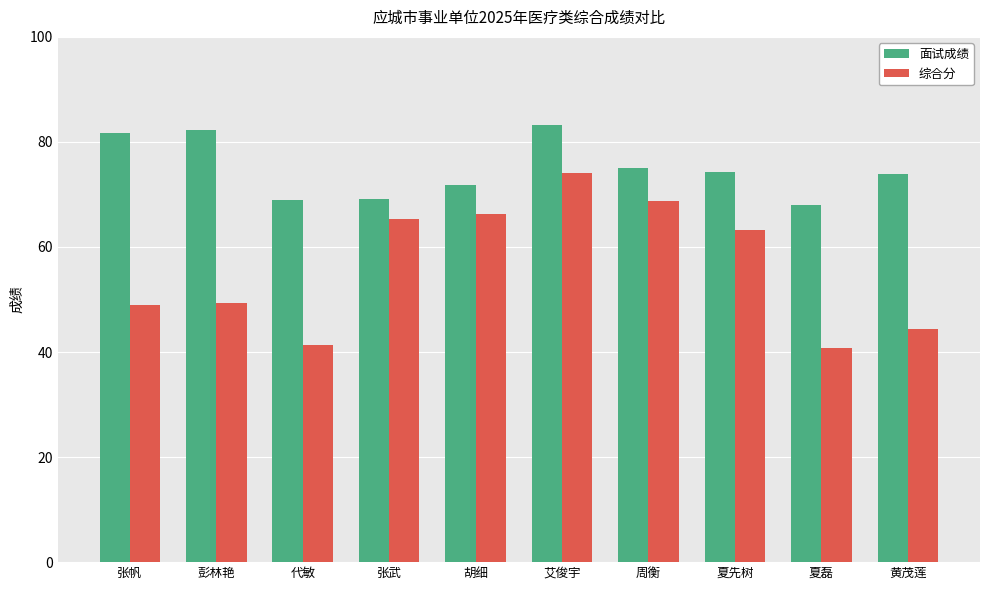

At how many categories does at least one series exceed 53?

10